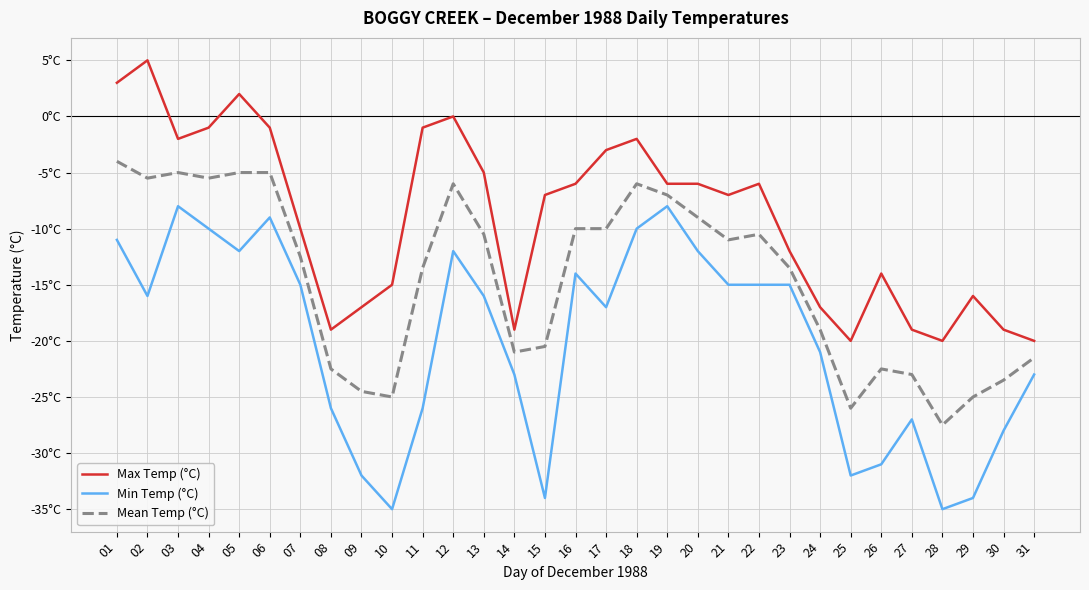

At which label does Max Temp (°C) reach its peak?

02